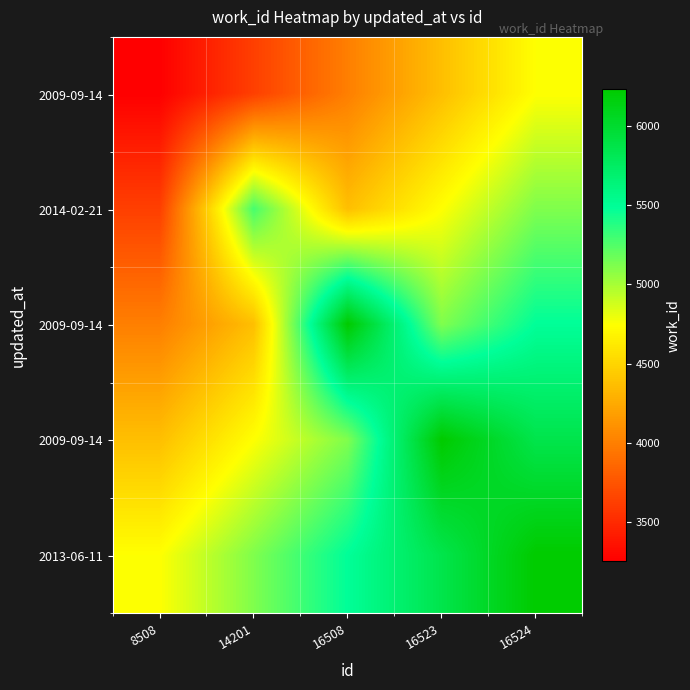

What is the spread (max minus min) of values at 8508?

1490.5